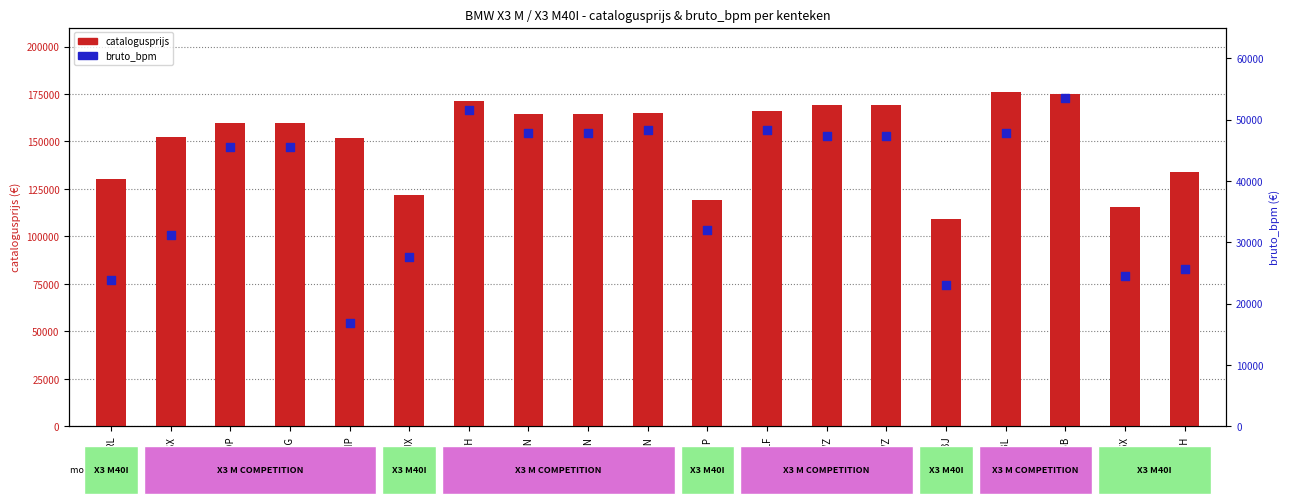

Is the value of catalogusprijs at G641RL greater than the value of bruto_bpm at R746JP?

Yes